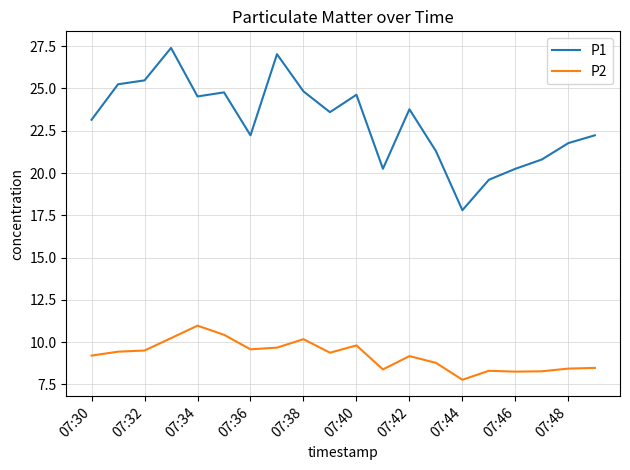

Which series has the largest range (max minus min)?

P1